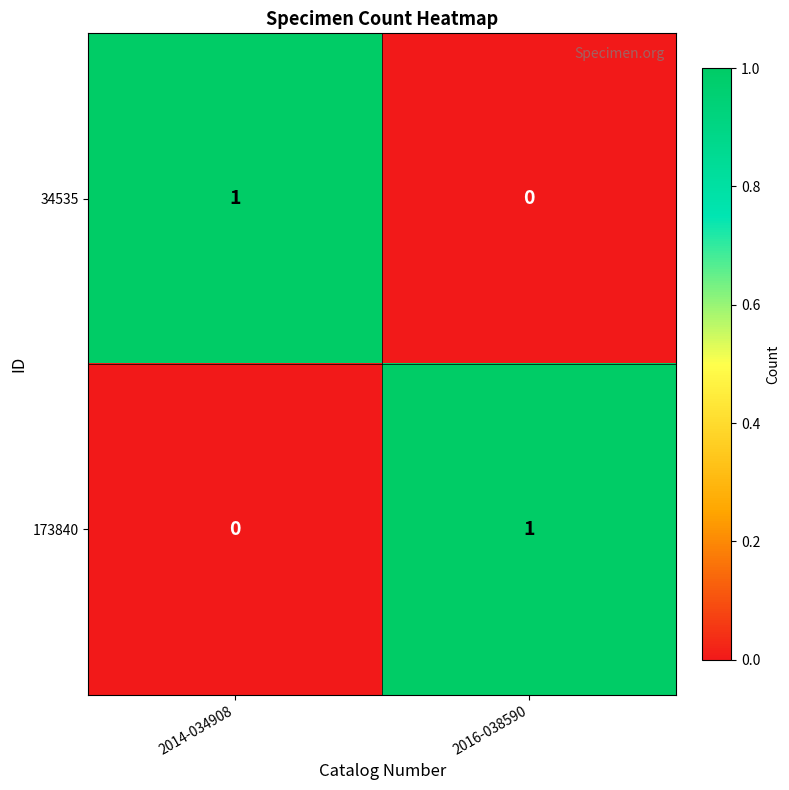

At which label does 173840 reach its minimum?

2014-034908